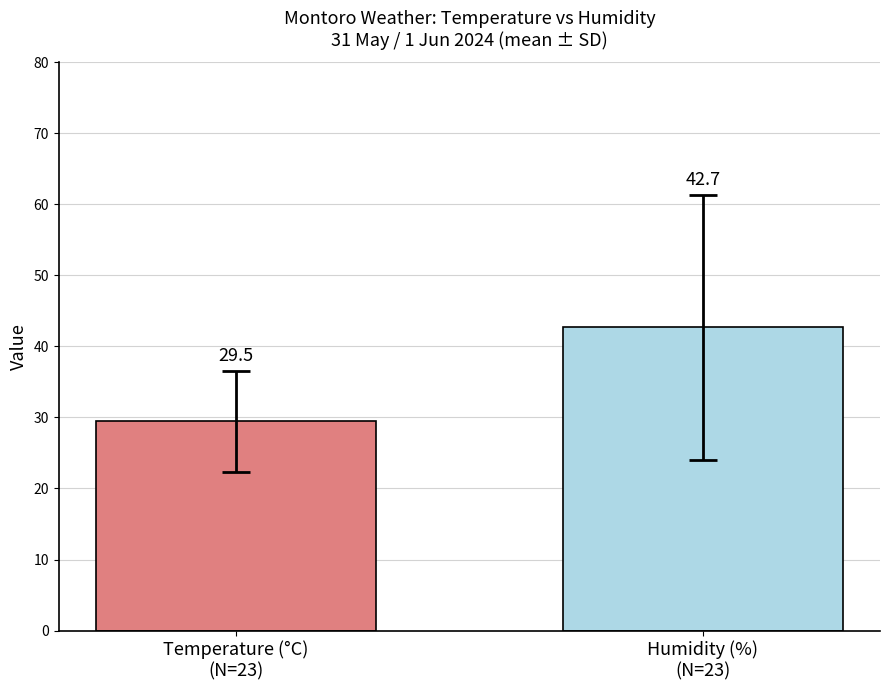

What is the greatest value displayed?

42.7